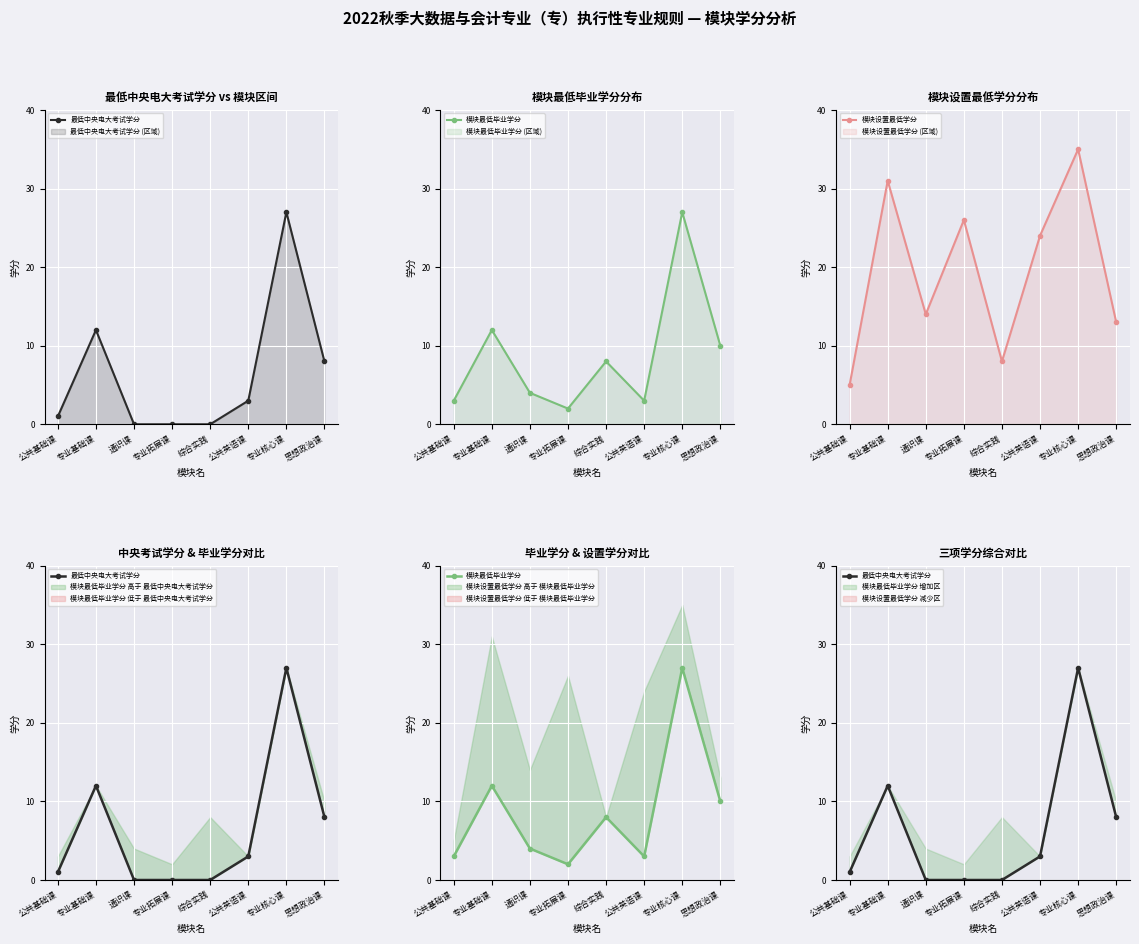

Which series has the widest spread of values?

模块设置最低学分